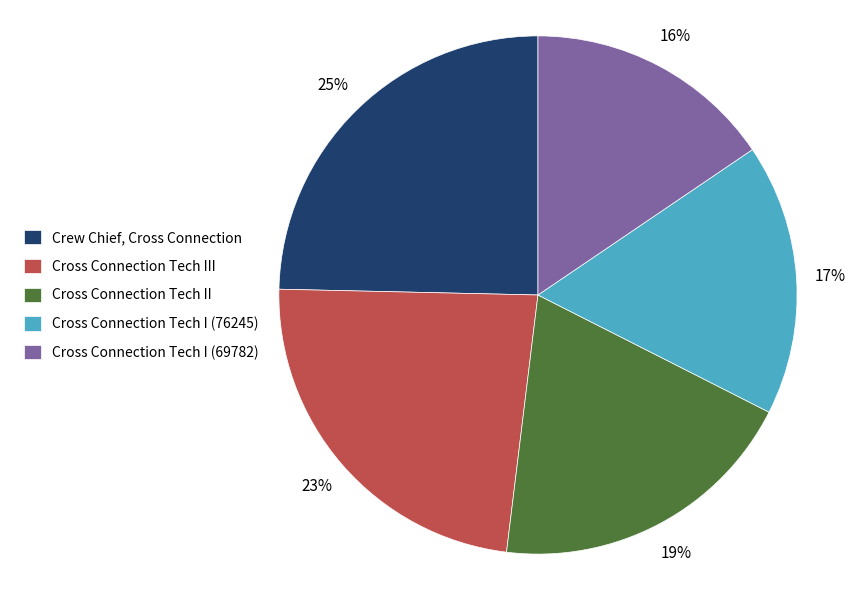

True or false: Cross Connection Tech I (69782) accounts for 16% of the total.

True